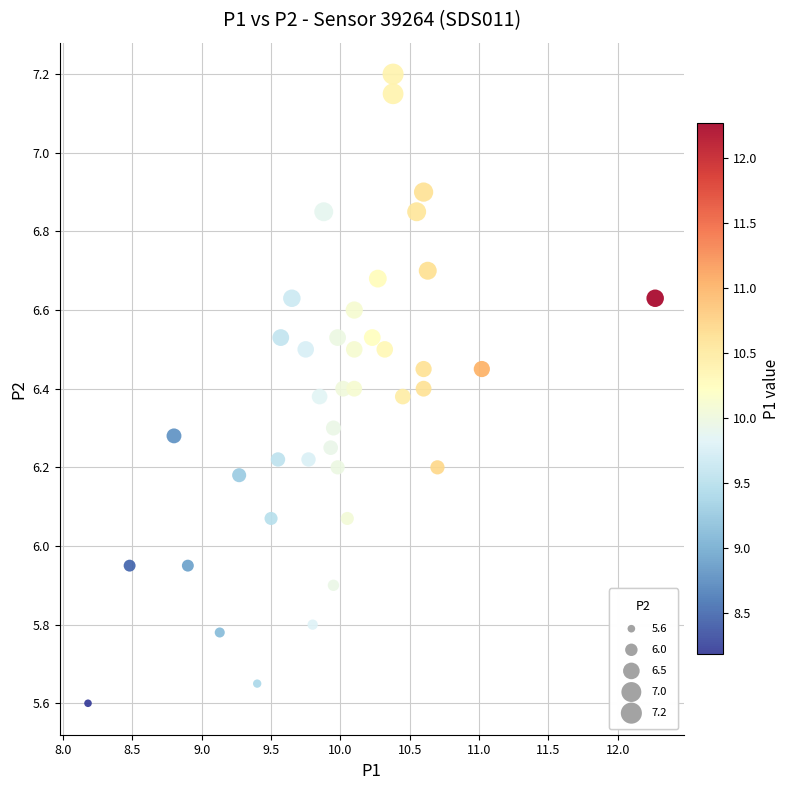

What is the range of Y values (max minus min)?

1.6